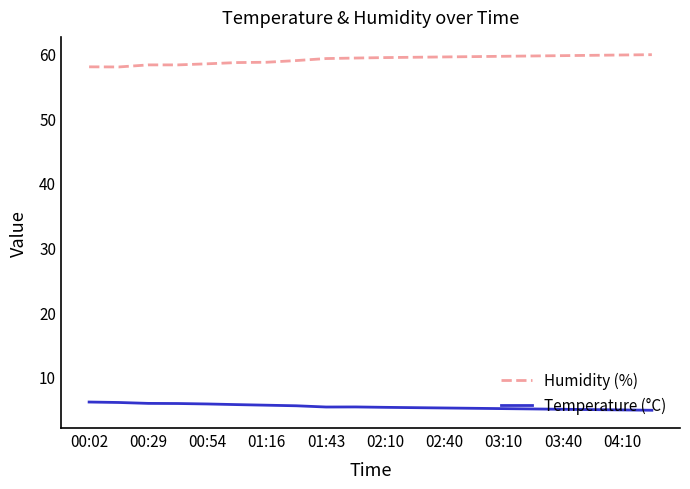

List the series in order of their peak value, lowest first.

Temperature (°C), Humidity (%)